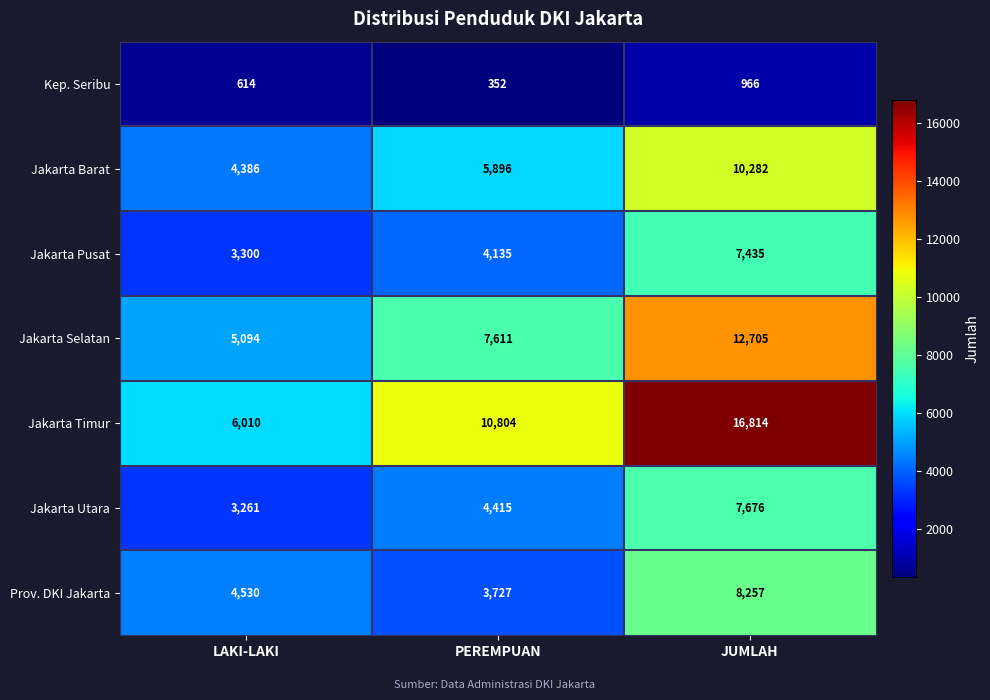

How many series are shown in this chart?

7